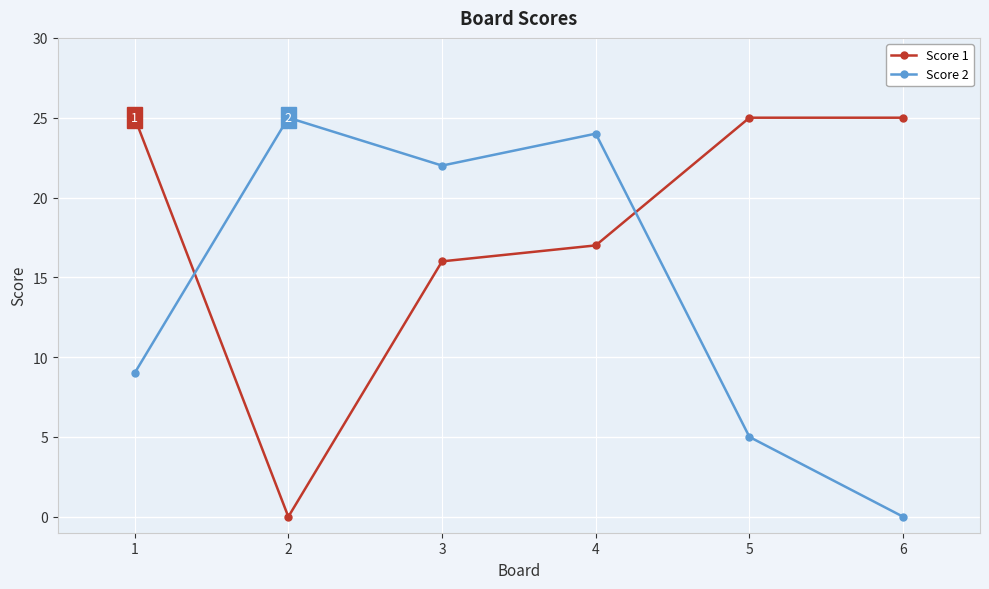

What is the spread (max minus min) of values at 1?

16